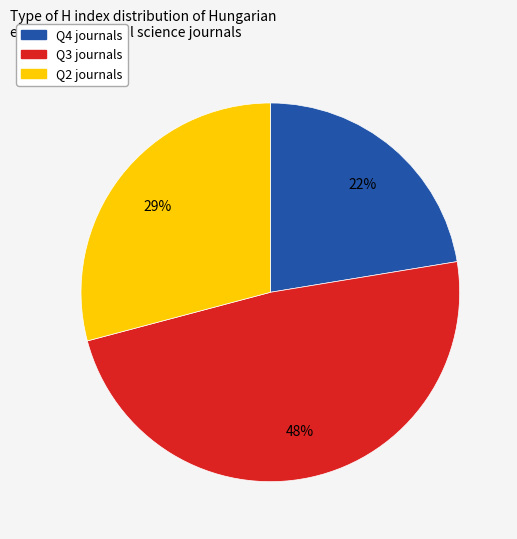

Is there any slice that represents more than half of the pie?

No